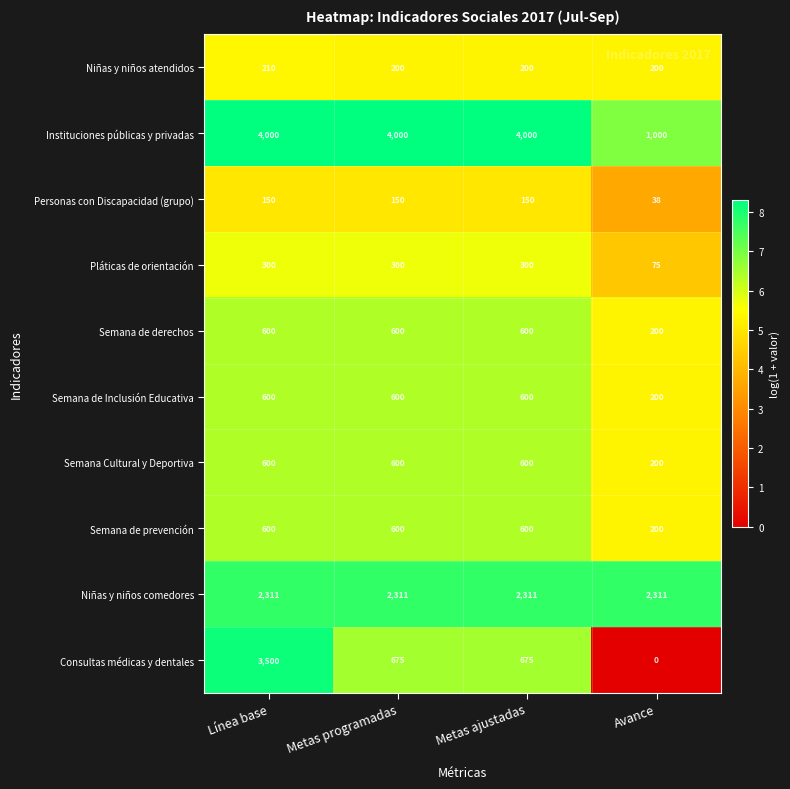

The Pláticas de orientación series shows 85 at Metas ajustadas. True or false?

False